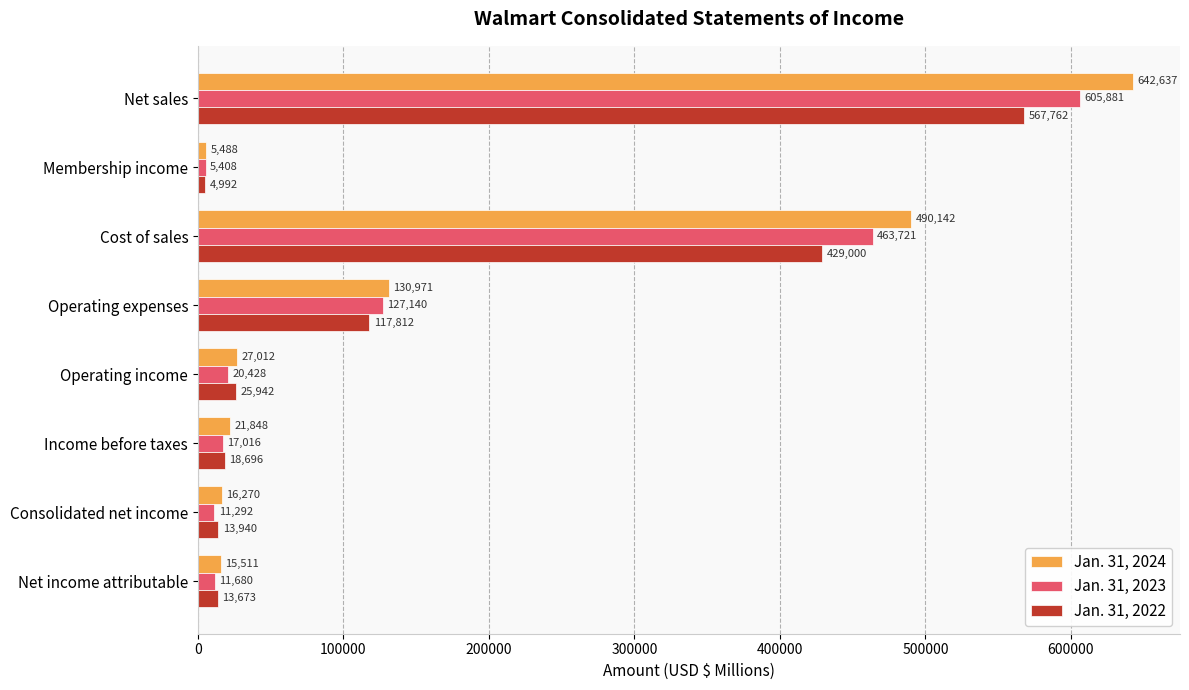

Which series has the largest total across all categories?

Jan. 31, 2024